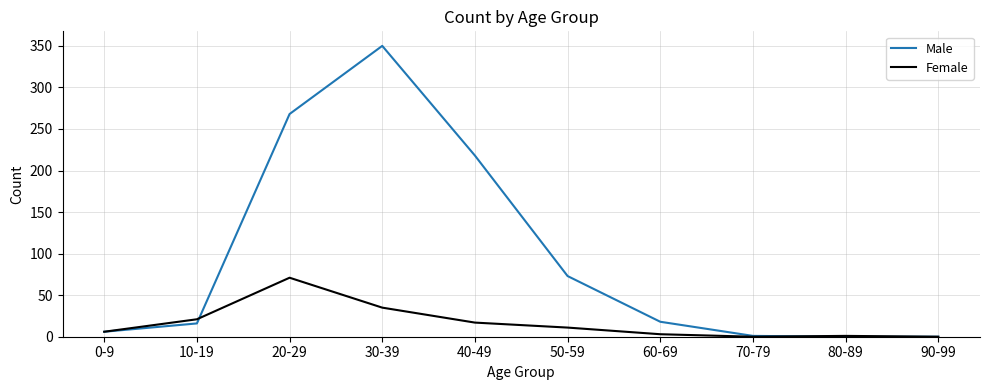

What is the sum of all Male values?

950